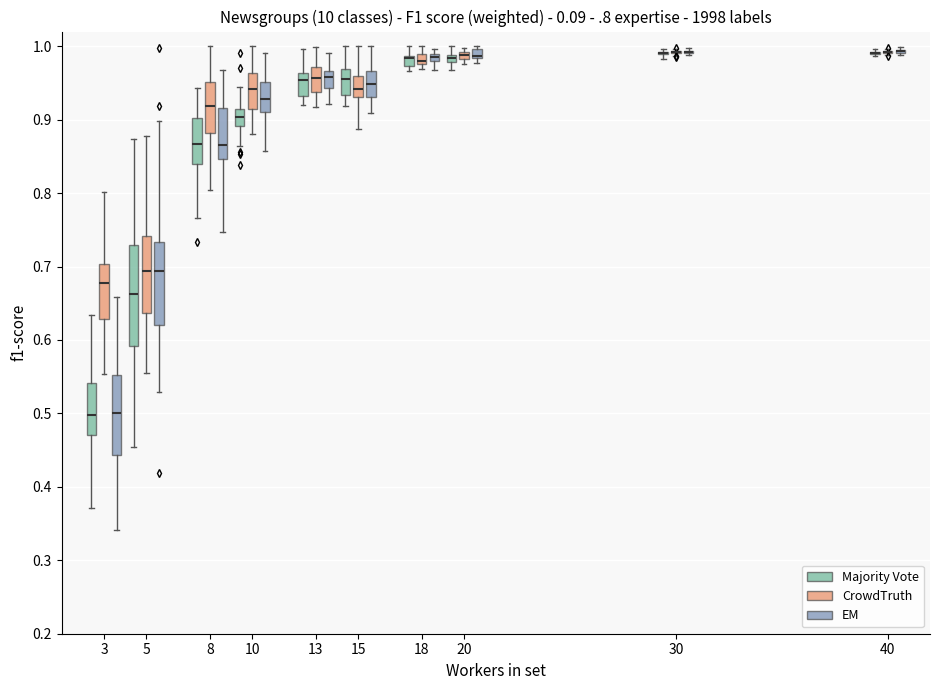

Which box is the tallest, from its lower edge to its upper edge?

5 (Majority Vote)